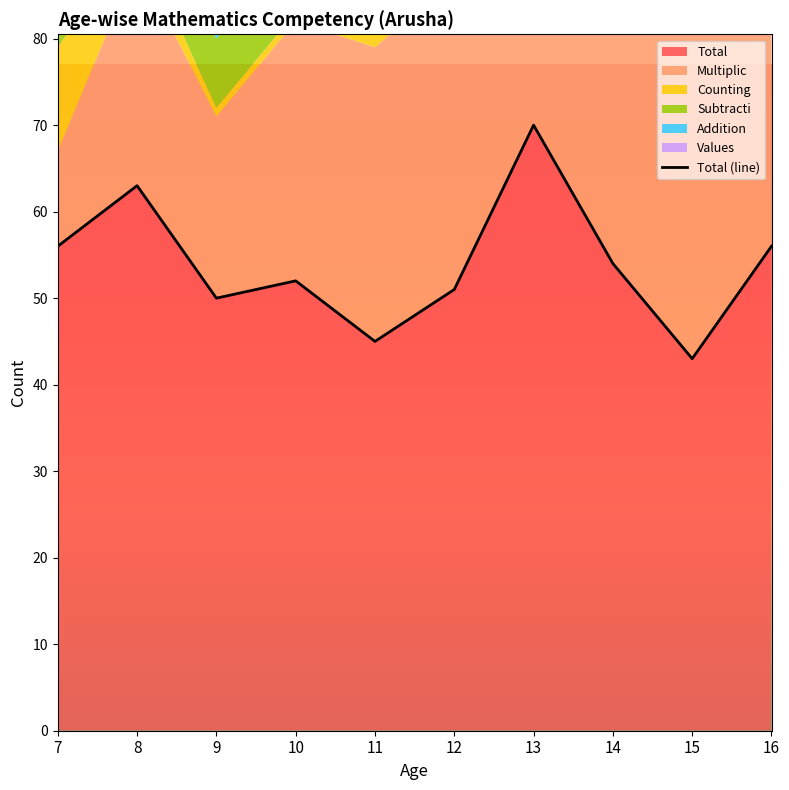

How many interior local peaks (higher than both neighbors) does the data have?

3